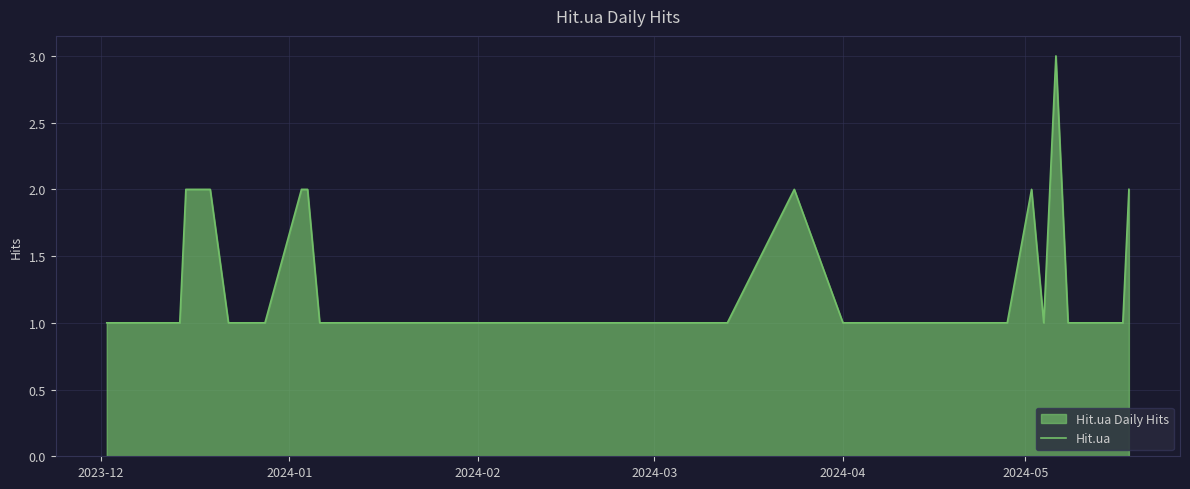

What is the maximum value shown in the chart?

3